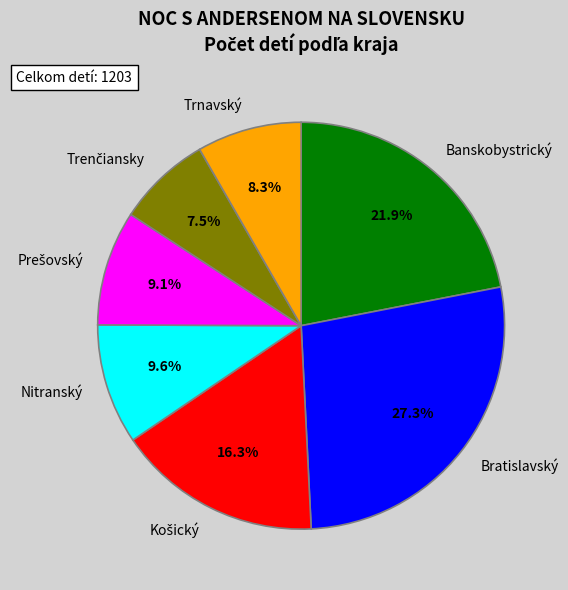

Combined, do Banskobystrický and Trnavský account for over 50%?

No